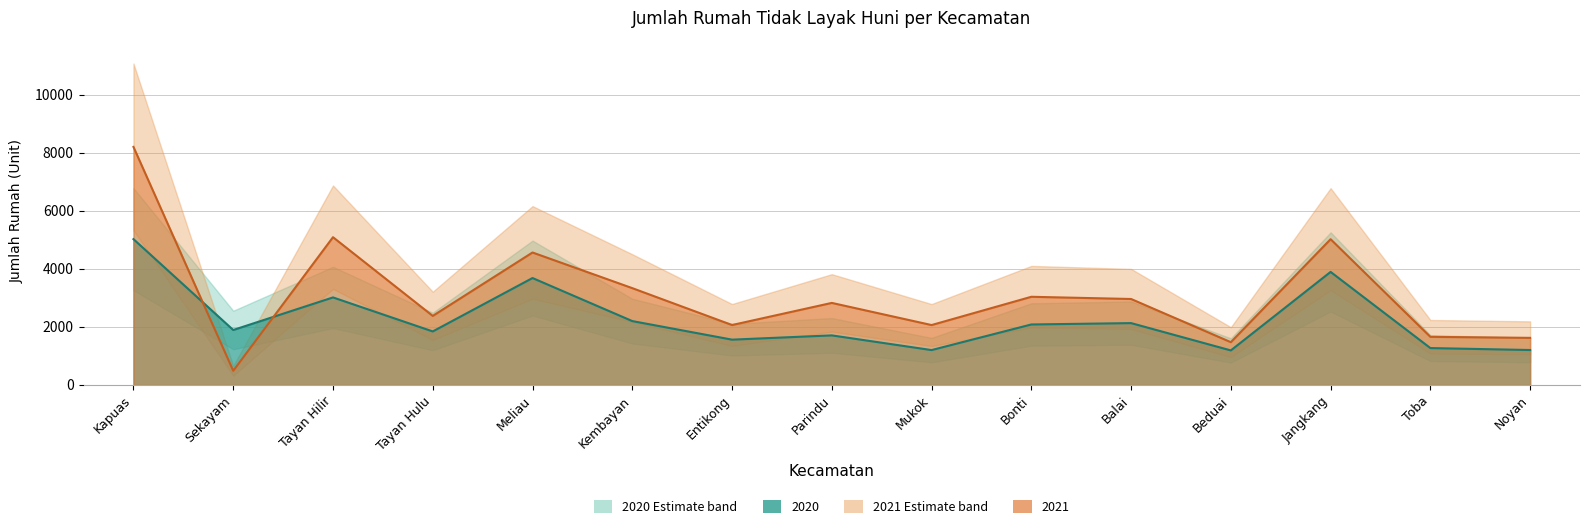

Reading left to right, transcribe all the data shown in this chart.

2020: Kapuas=5025	Sekayam=1895	Tayan Hilir=3017	Tayan Hulu=1845	Meliau=3685	Kembayan=2202	Entikong=1562	Parindu=1709	Mukok=1203	Bonti=2085	Balai=2132	Beduai=1191	Jangkang=3896	Toba=1272	Noyan=1205
2021: Kapuas=8202	Sekayam=490	Tayan Hilir=5092	Tayan Hulu=2380	Meliau=4565	Kembayan=3337	Entikong=2066	Parindu=2828	Mukok=2065	Bonti=3039	Balai=2963	Beduai=1475	Jangkang=5023	Toba=1659	Noyan=1624